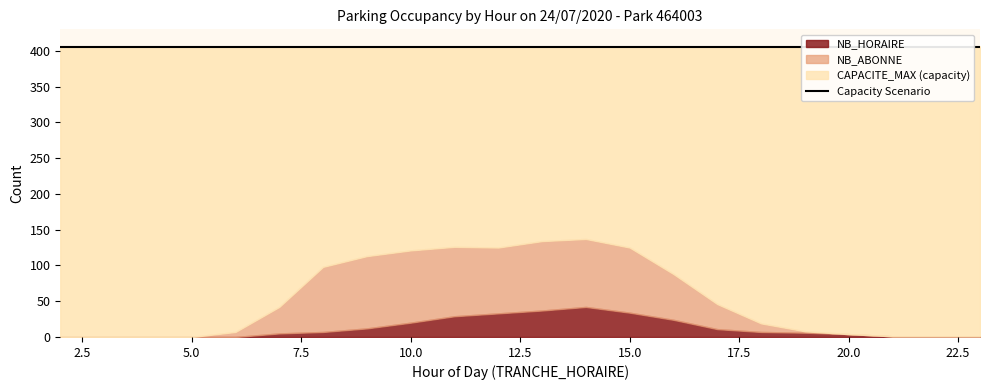

Which series has the widest spread of values?

NB_ABONNE